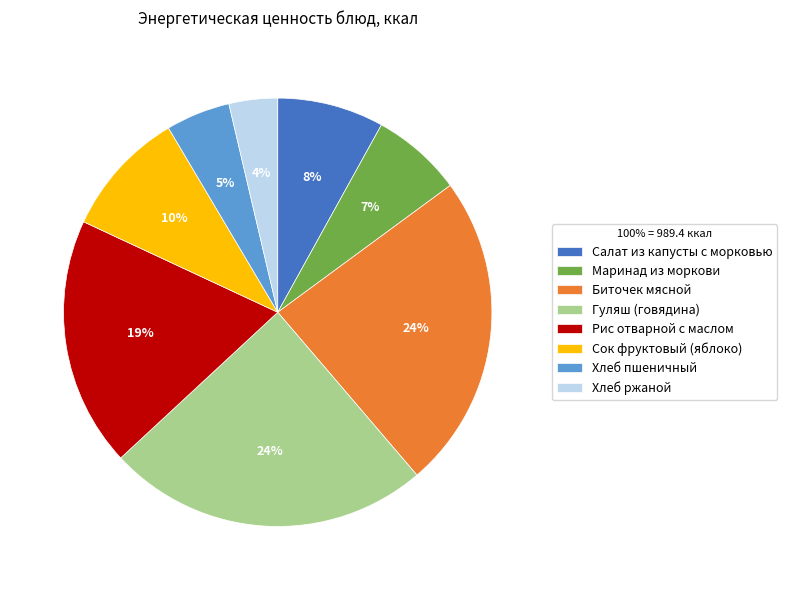

Which slice is the smallest?

Хлеб ржаной